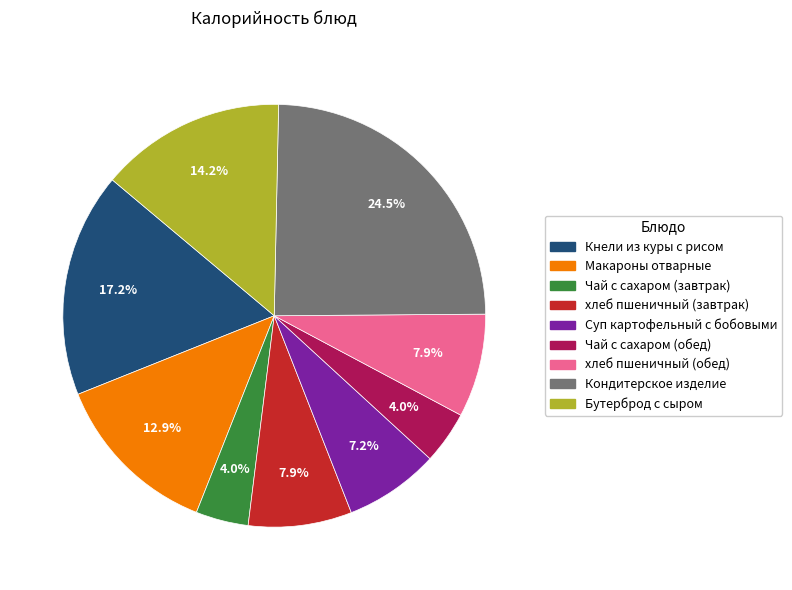

True or false: Бутерброд с сыром accounts for 24% of the total.

False